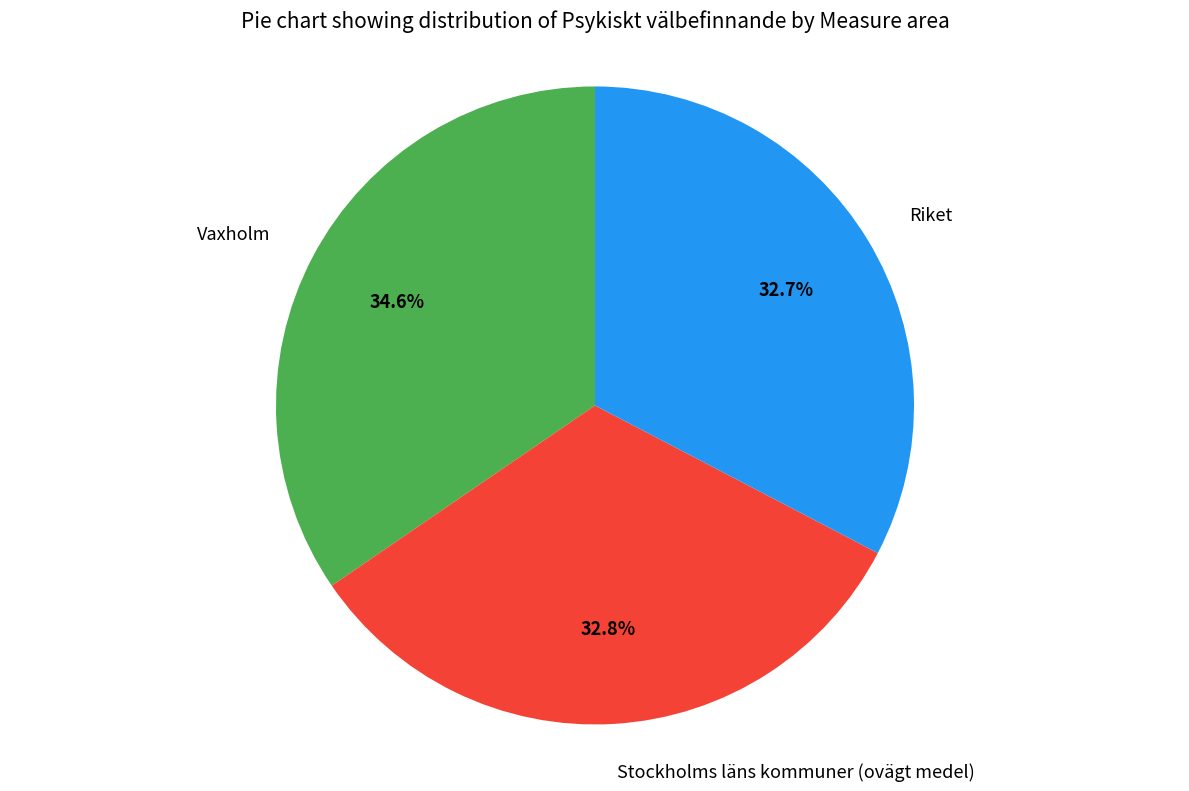

Is it true that Vaxholm is 29% of the pie?

False